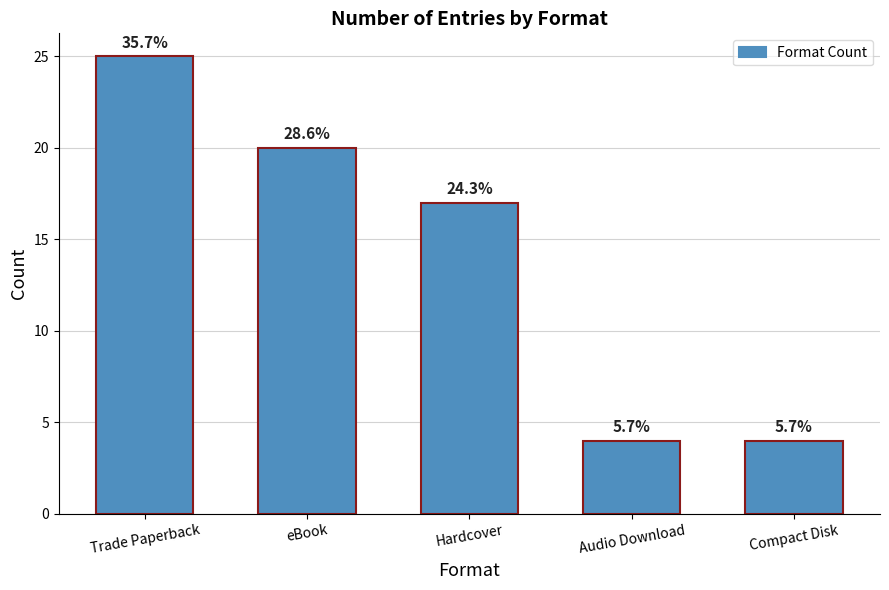

True or false: the data shows 2 at Compact Disk.

False